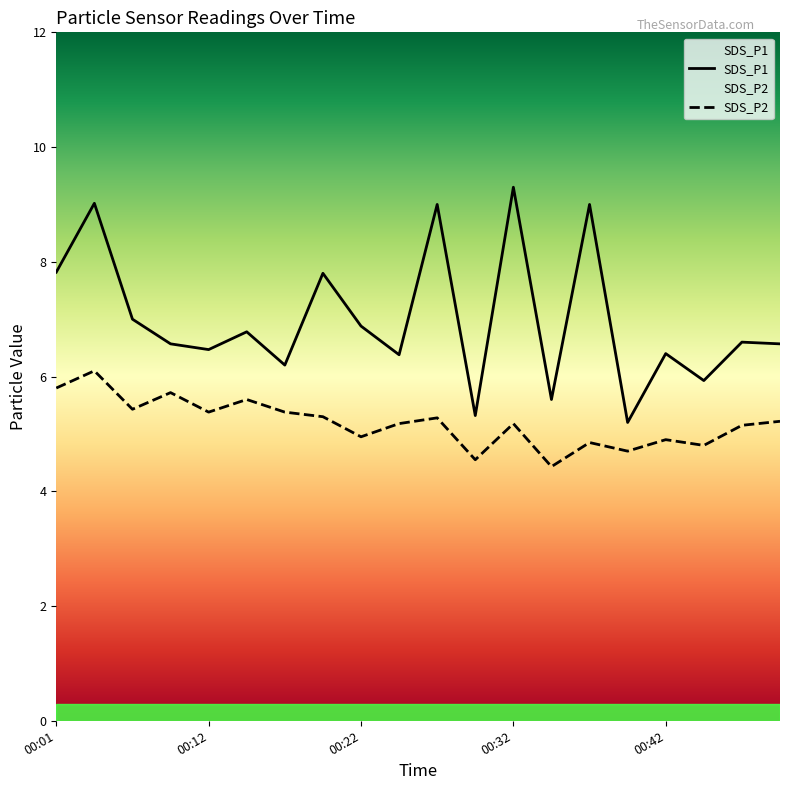

What value does the SDS_P2 series have at 00:32?

5.2